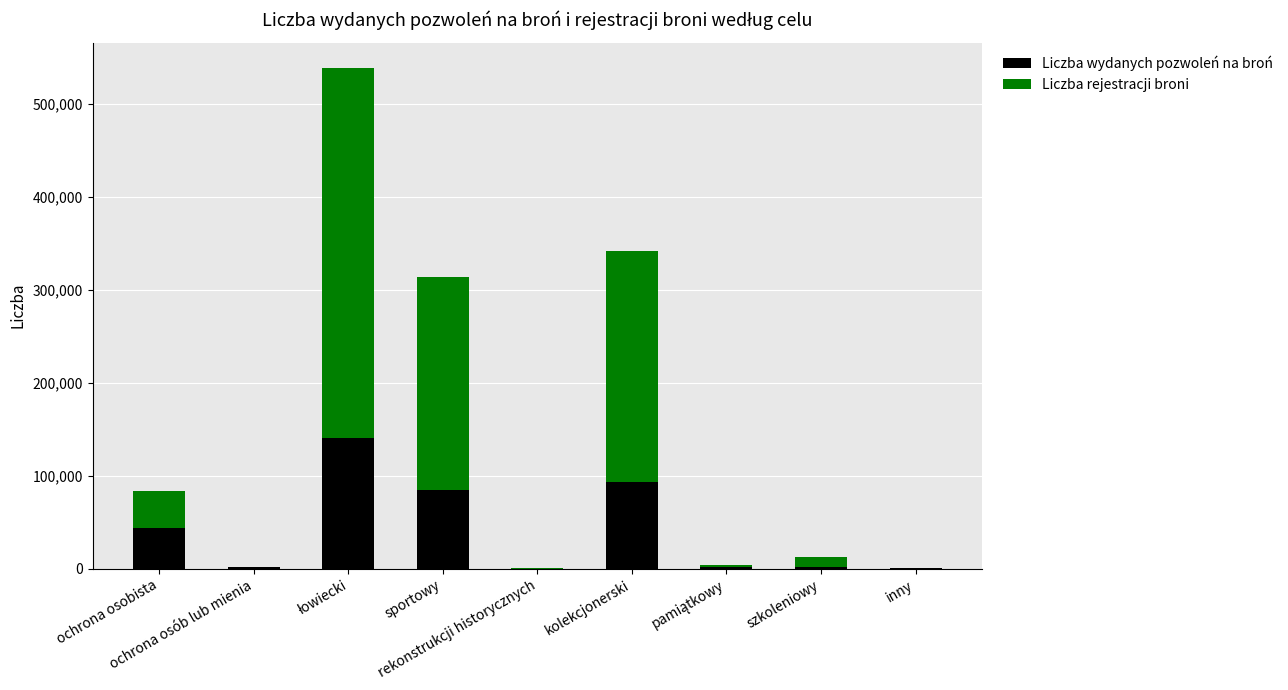

What is the sum of all Liczba wydanych pozwoleń na broń values?

367411